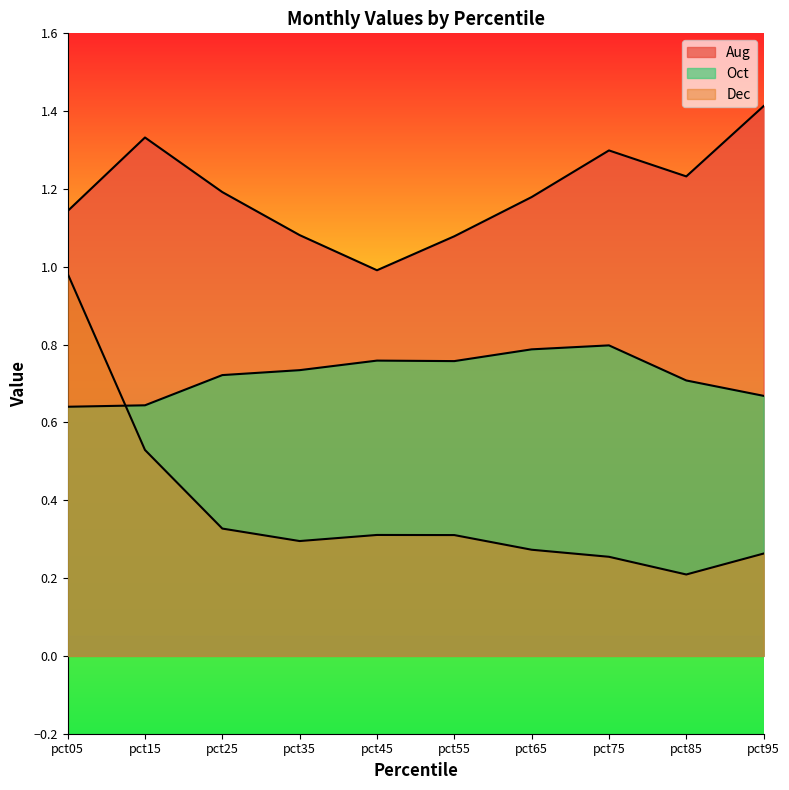

In Dec, how many points are higher than both neighbors (excluding endpoints)?

1